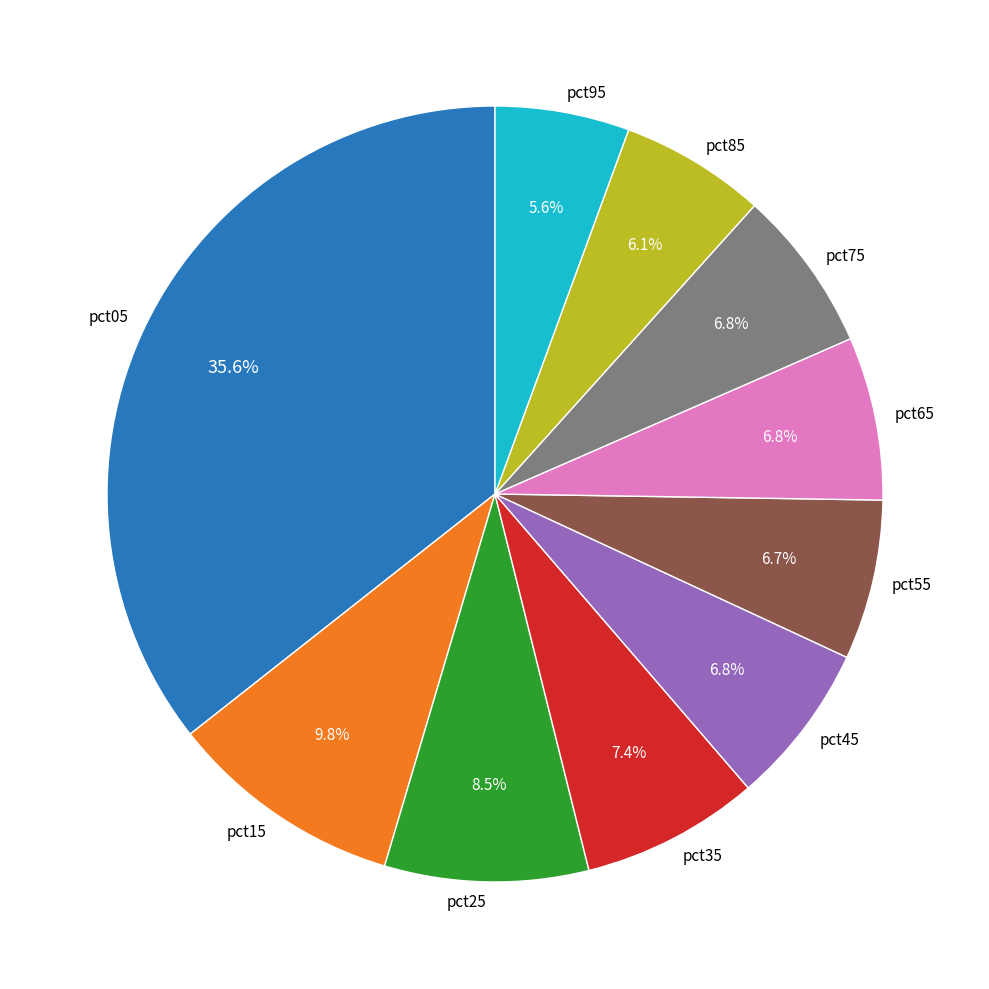

What is the total percentage of pct05 and pct25?

44.1%